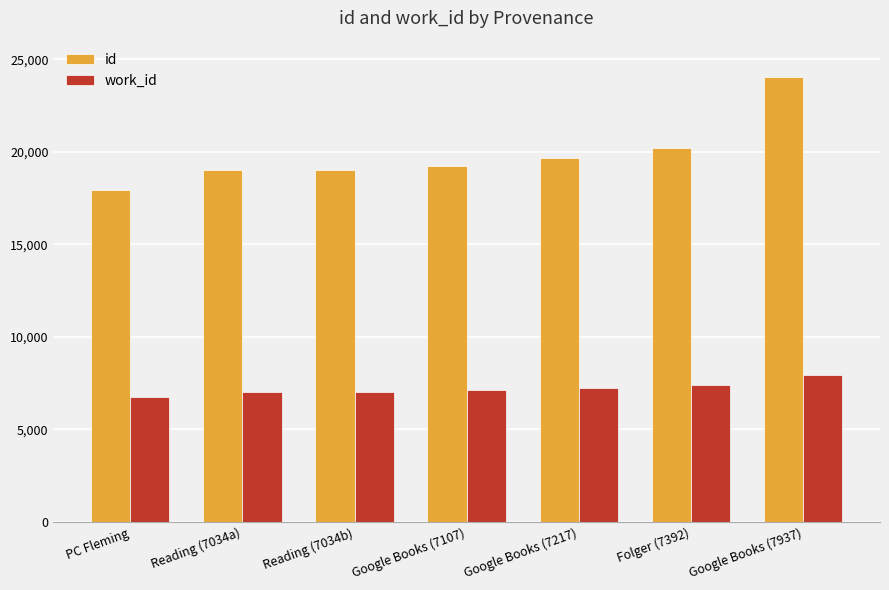

Which category has the highest value in the id series?

Google Books (7937)